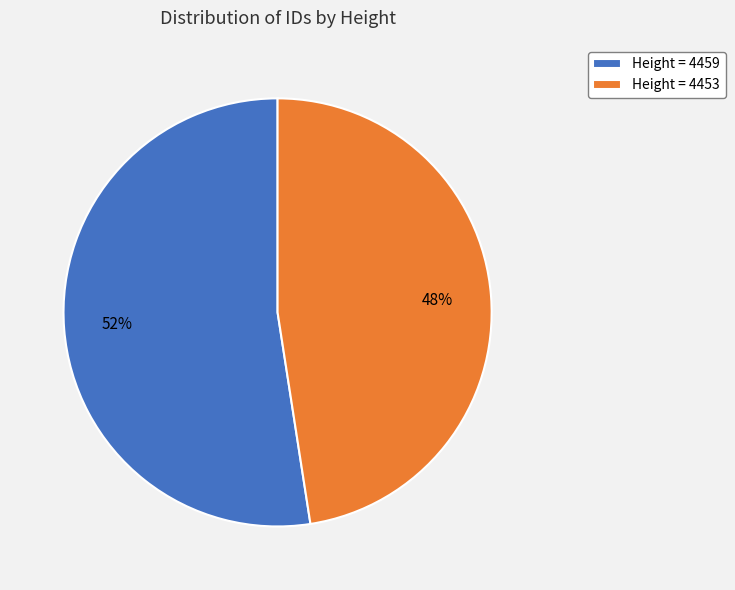

To the nearest percent, what is the combined percentage of Height = 4453 and Height = 4459?

100%